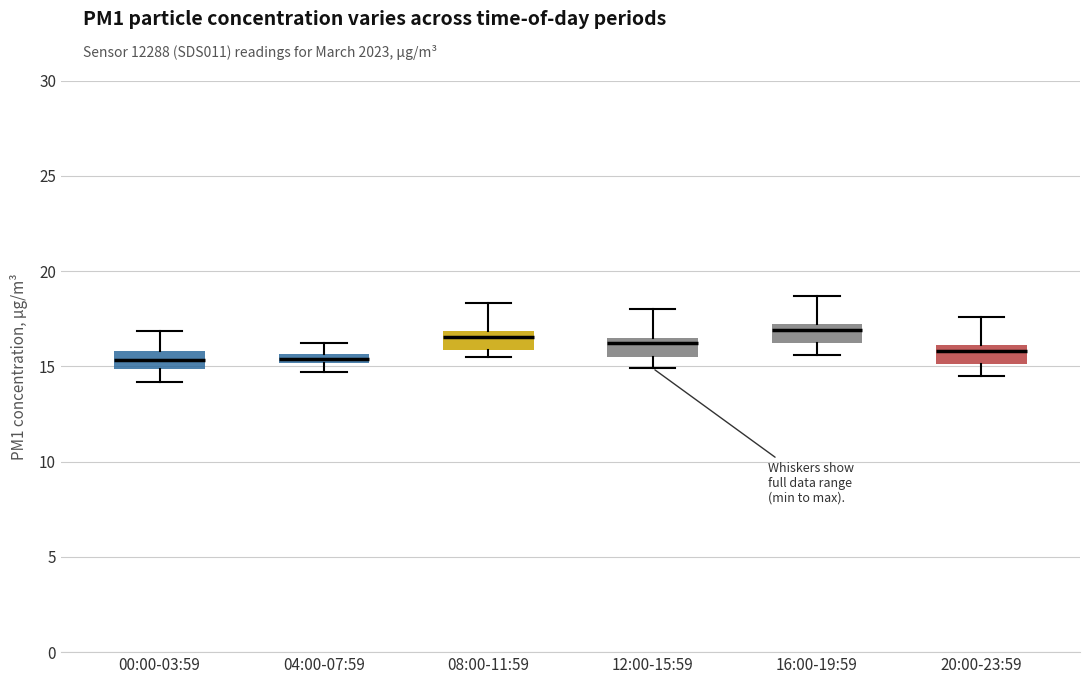

Where is the lower edge of the box for 12:00-15:59 on the y-axis? The values are not printed on the chart, so give them approximately, as read against the axis.

15.5